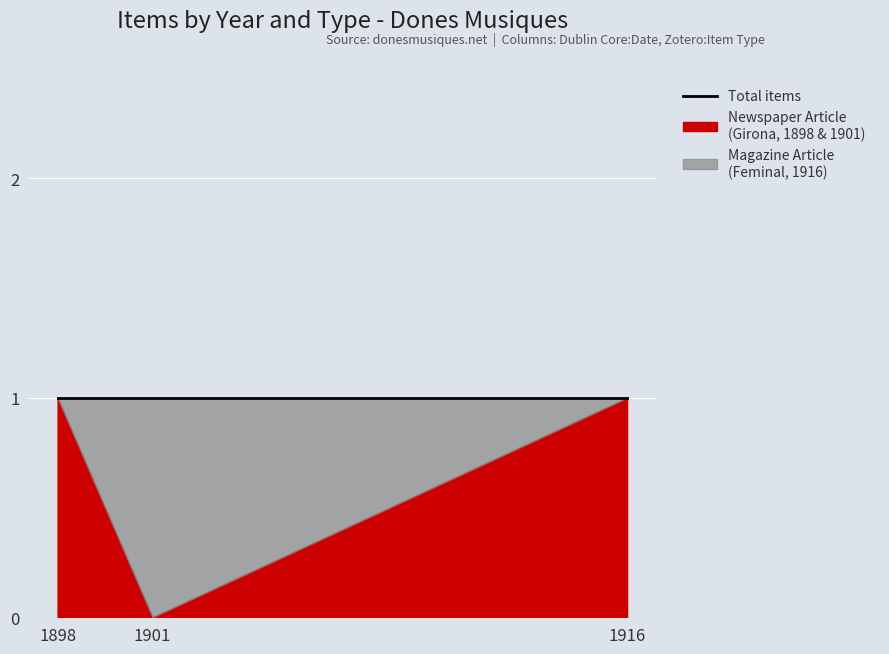

Rank the series at 1916 from highest to lowest value.

Newspaper Article, Magazine Article